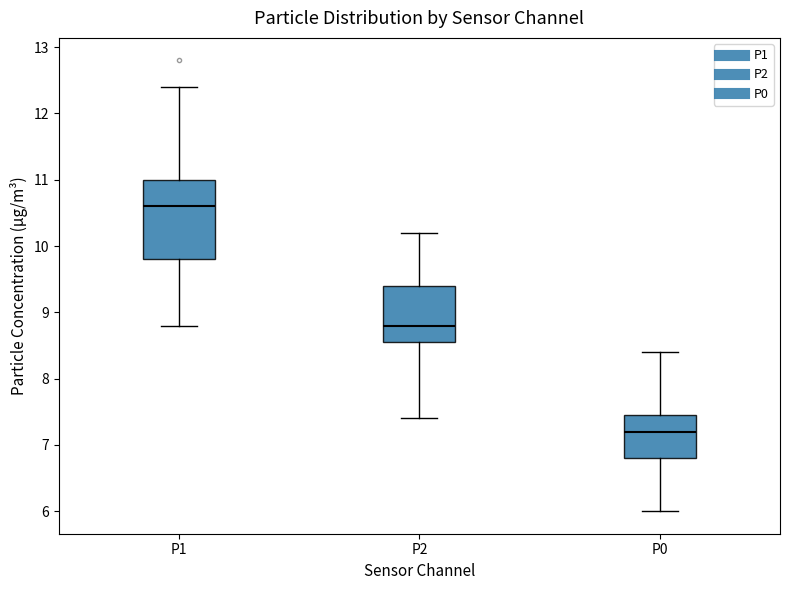

Which box's median line is the highest?

P1